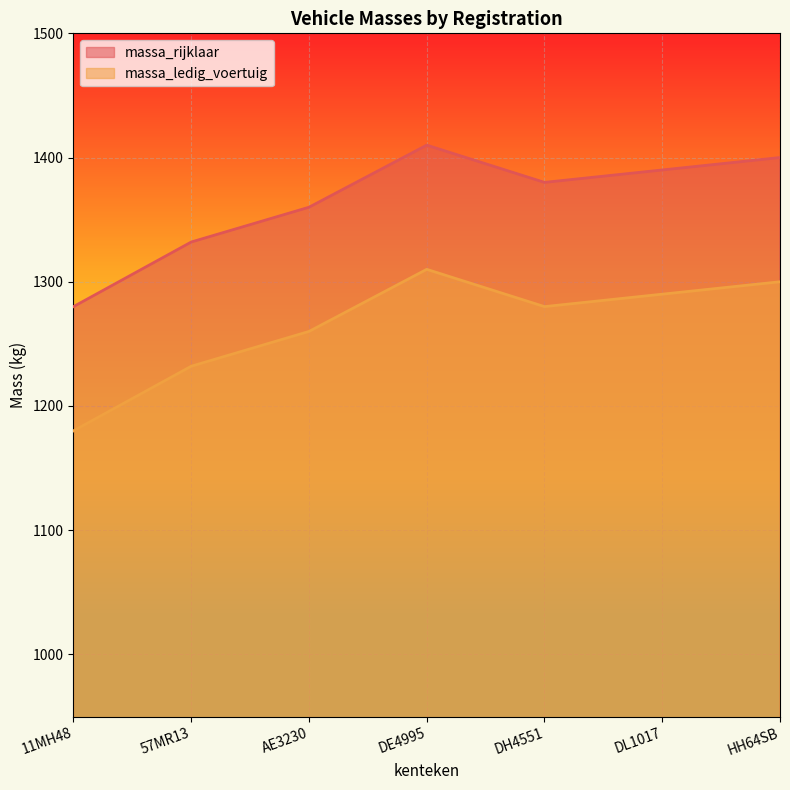

Reading left to right, what are all the values shown in this chart?

massa_ledig_voertuig: 11MH48=1180	57MR13=1232	AE3230=1260	DE4995=1310	DH4551=1280	DL1017=1290	HH64SB=1300
massa_rijklaar: 11MH48=1280	57MR13=1332	AE3230=1360	DE4995=1410	DH4551=1380	DL1017=1390	HH64SB=1400